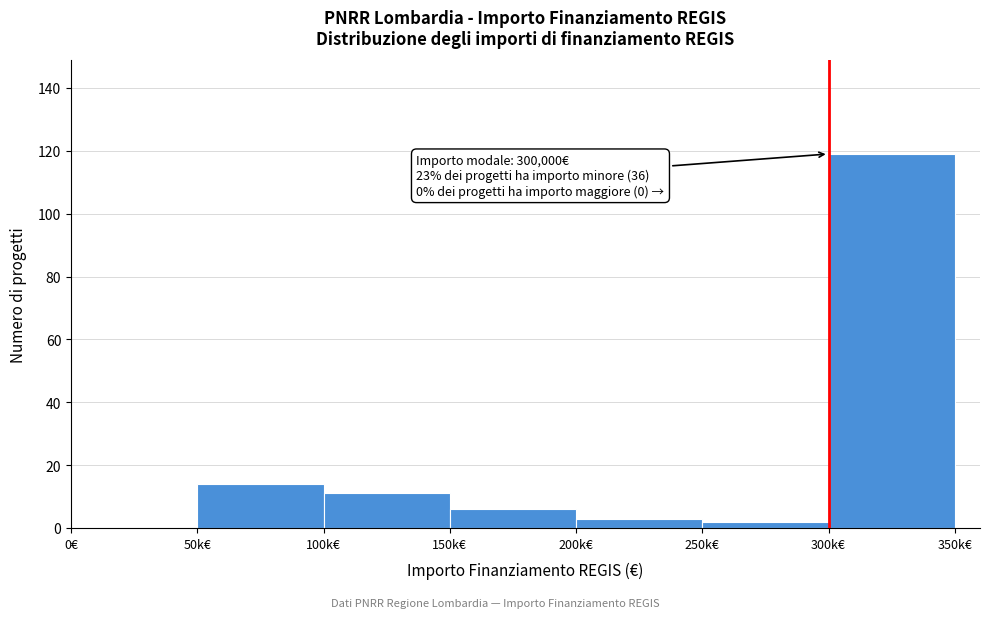

Reading left to right, extract all data points from this chart.

0€=0	50k€=14	100k€=11	150k€=6	200k€=3	250k€=2	300k€=119